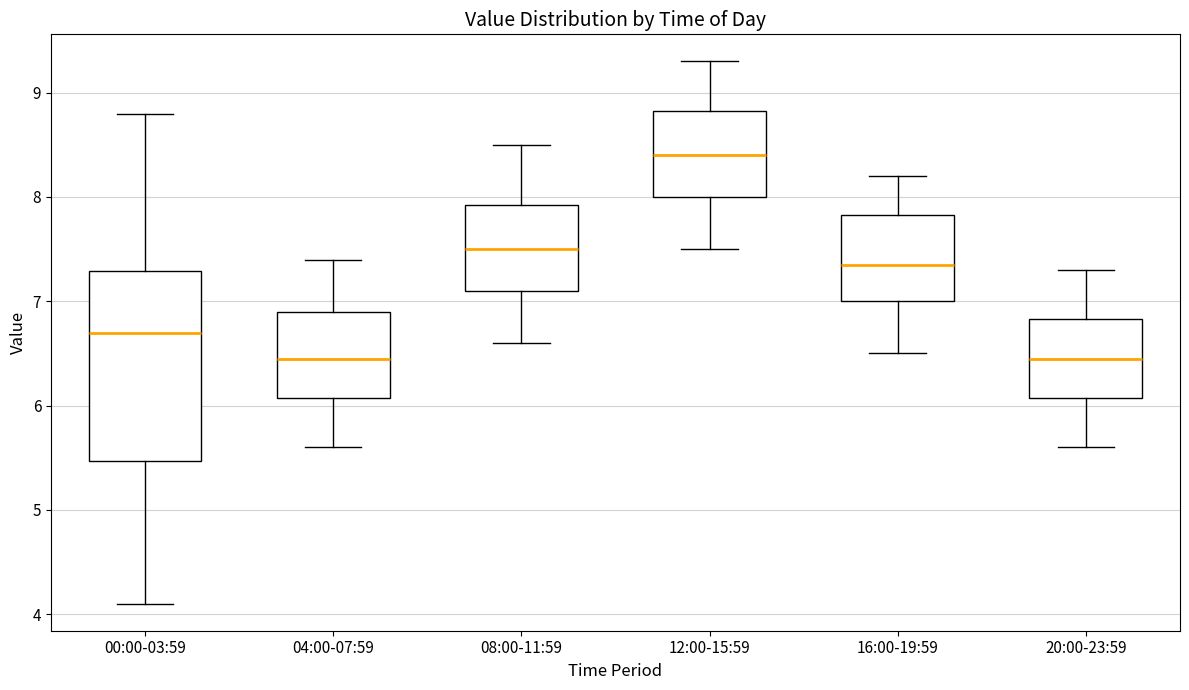

Reading left to right, transcribe this box plot: for each box, give where its median line is, the range the box spans, and where its two whiskers end, as read against the y-axis. The values are not printed on the chart, so give them approximately, as read against the axis.

00:00-03:59: median 6.7, box 5.5 to 7.3, whiskers 4.1 to 8.8
04:00-07:59: median 6.5, box 6.1 to 6.9, whiskers 5.6 to 7.4
08:00-11:59: median 7.5, box 7.1 to 7.9, whiskers 6.6 to 8.5
12:00-15:59: median 8.4, box 8.0 to 8.8, whiskers 7.5 to 9.3
16:00-19:59: median 7.4, box 7.0 to 7.8, whiskers 6.5 to 8.2
20:00-23:59: median 6.5, box 6.1 to 6.8, whiskers 5.6 to 7.3